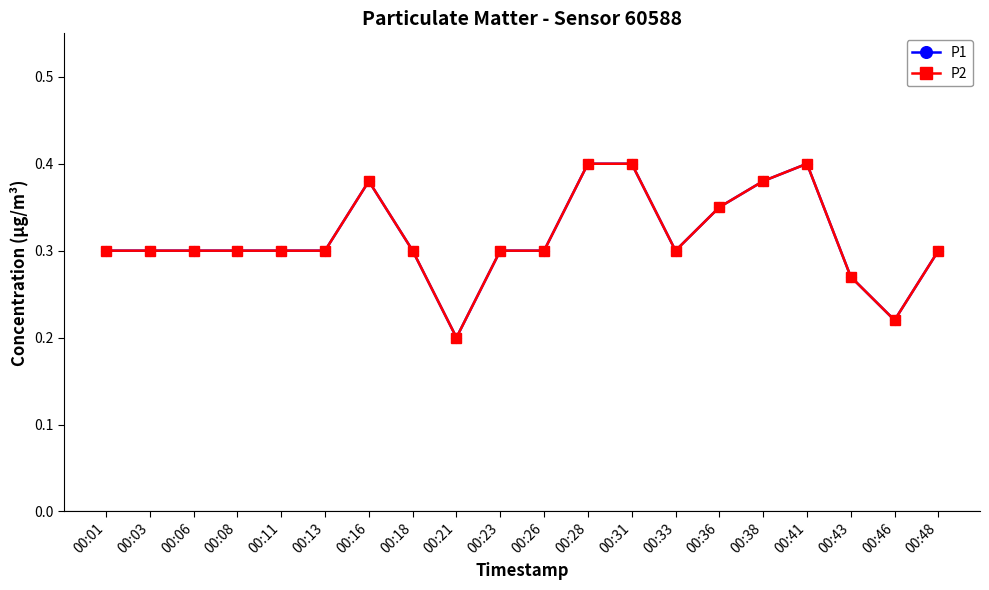

Reading left to right, list all the values displayed in this chart.

P1: 0.3	0.3	0.3	0.3	0.3	0.3	0.4	0.3	0.2	0.3	0.3	0.4	0.4	0.3	0.3	0.4	0.4	0.3	0.2	0.3
P2: 0.3	0.3	0.3	0.3	0.3	0.3	0.4	0.3	0.2	0.3	0.3	0.4	0.4	0.3	0.3	0.4	0.4	0.3	0.2	0.3